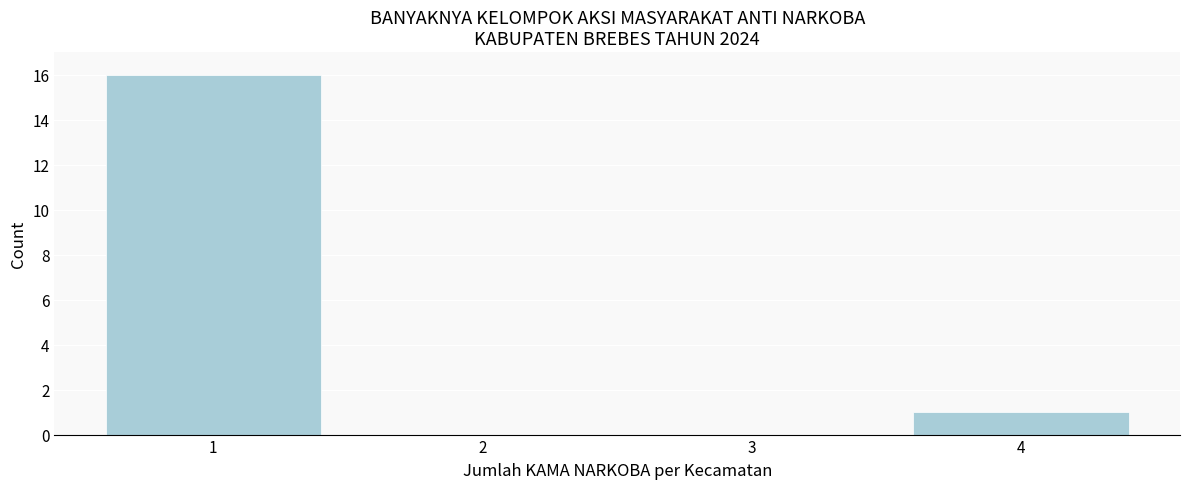

Reading left to right, transcribe this chart: for each bar, give the range it covers on the x-axis and its height. The values are not printed on the chart, so give them approximately, as read against the axis.

0.5 to 1.5: 16
1.5 to 2.5: 0
2.5 to 3.5: 0
3.5 to 4.5: 1